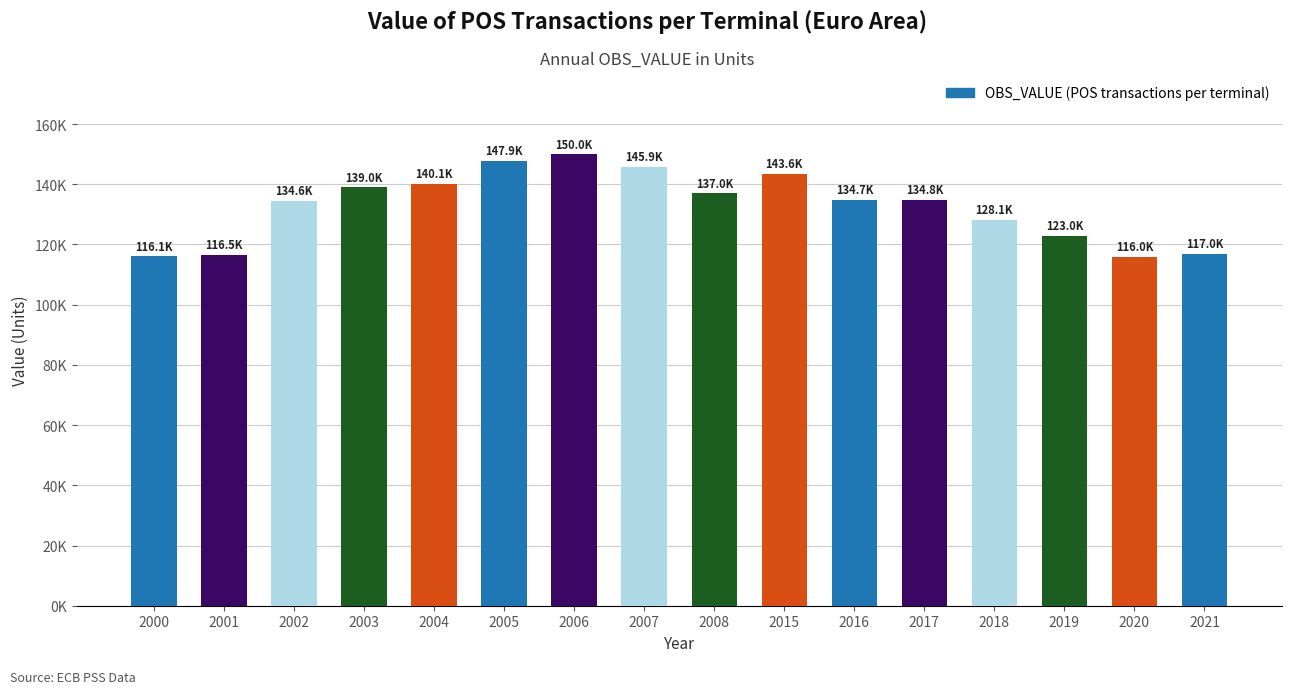

The chart shows a value of 134743.8 at 2016. True or false?

True